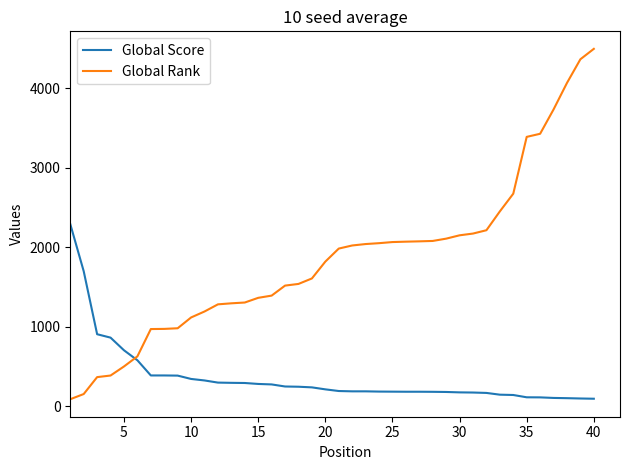

Which series has the largest total across all categories?

Global Rank